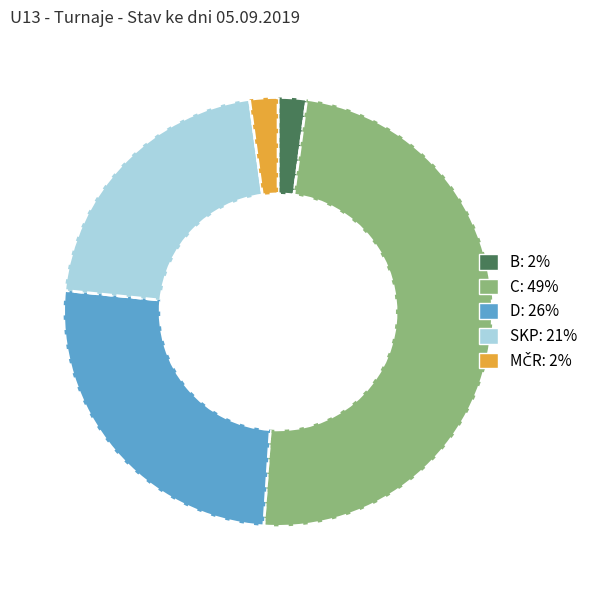

Combined, do B and D account for over 50%?

No